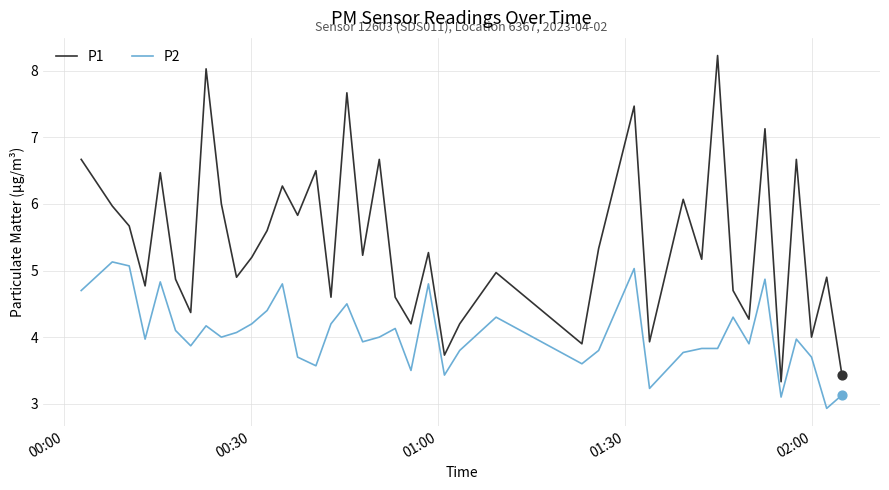

Which series has the largest total across all categories?

P1